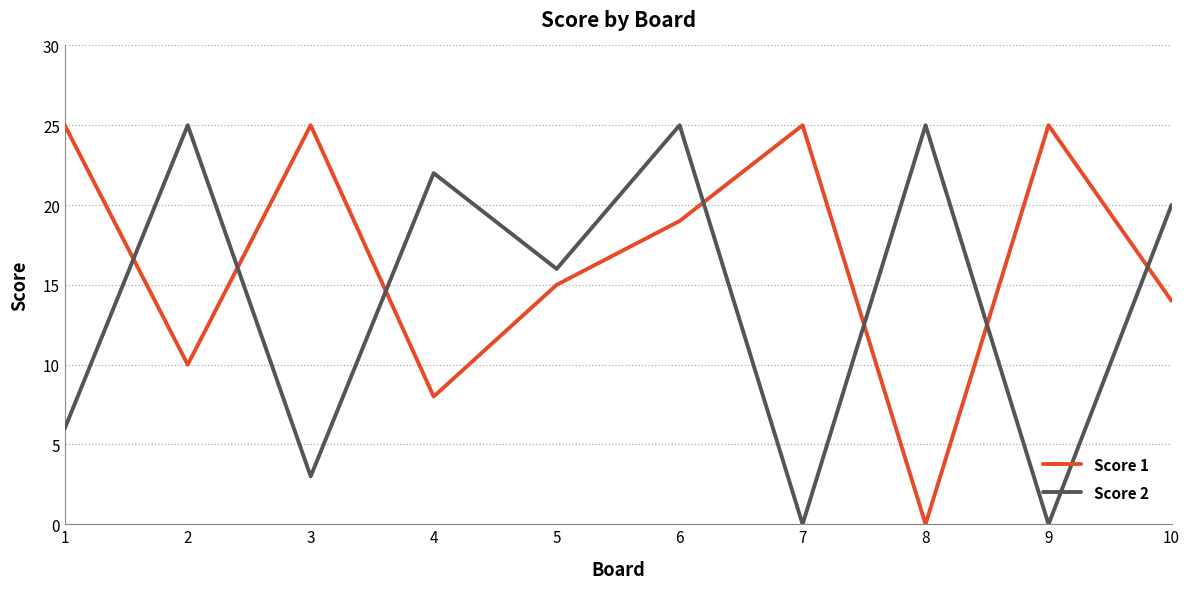

What is the highest value of the Score 1 series?

25